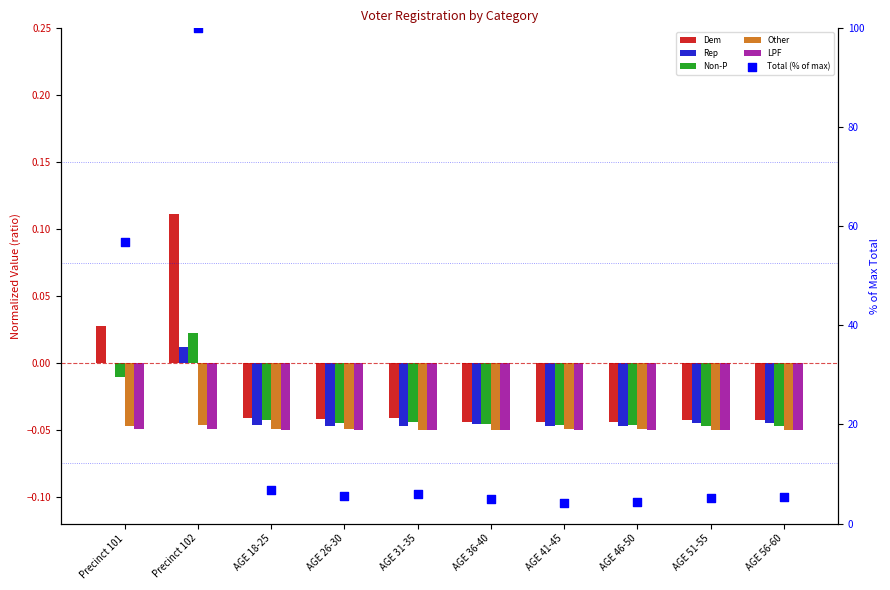

Which series contains the highest Y value?

Total (% of max)